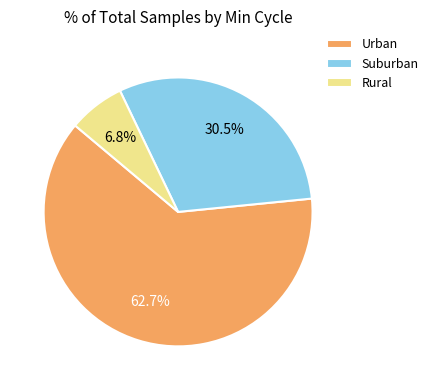

Between Suburban and Urban, which is larger?

Urban